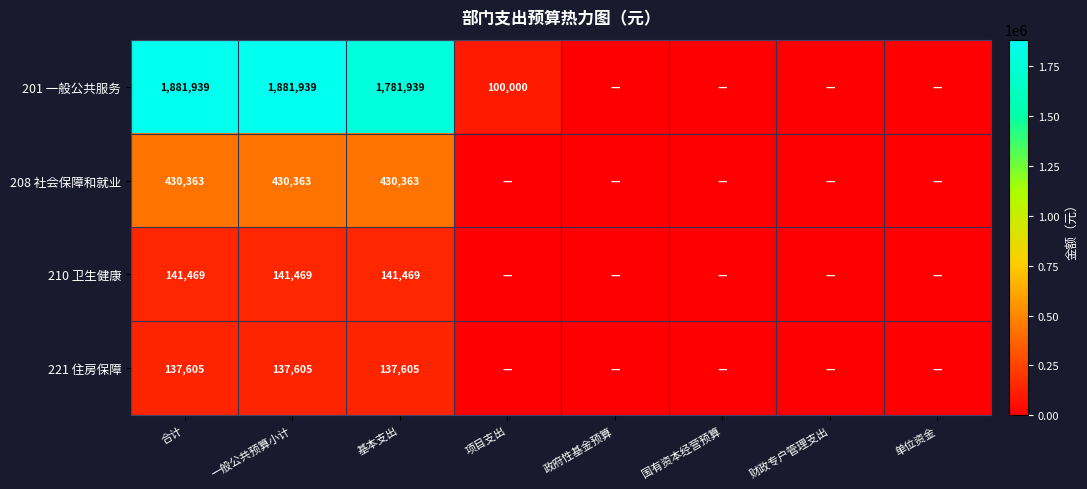

What is the total value across all series at 合计?

2591376